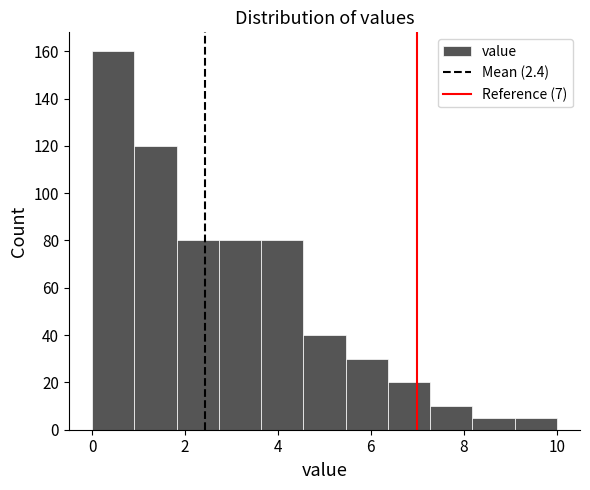

Which range on the x-axis has the tallest bar?

0.0 to 1.0